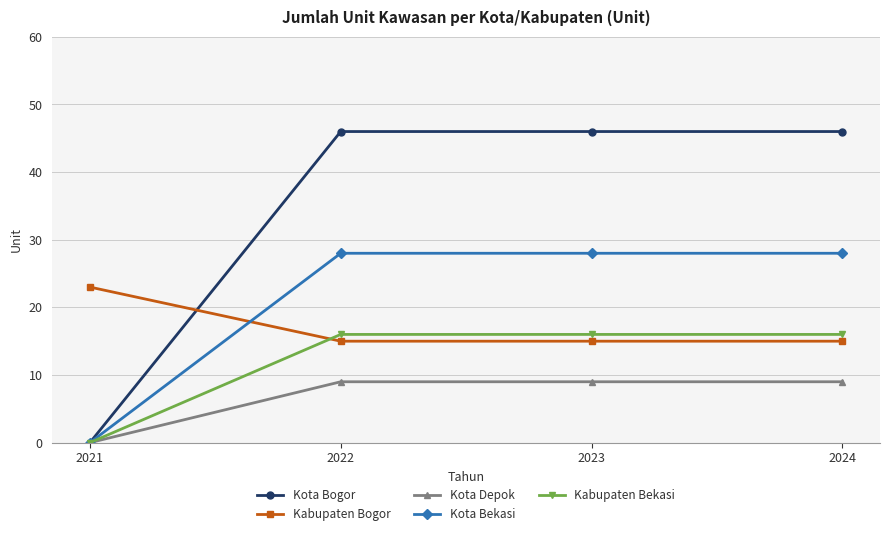

True or false: Kota Bekasi has more than 1 interior local peaks.

False